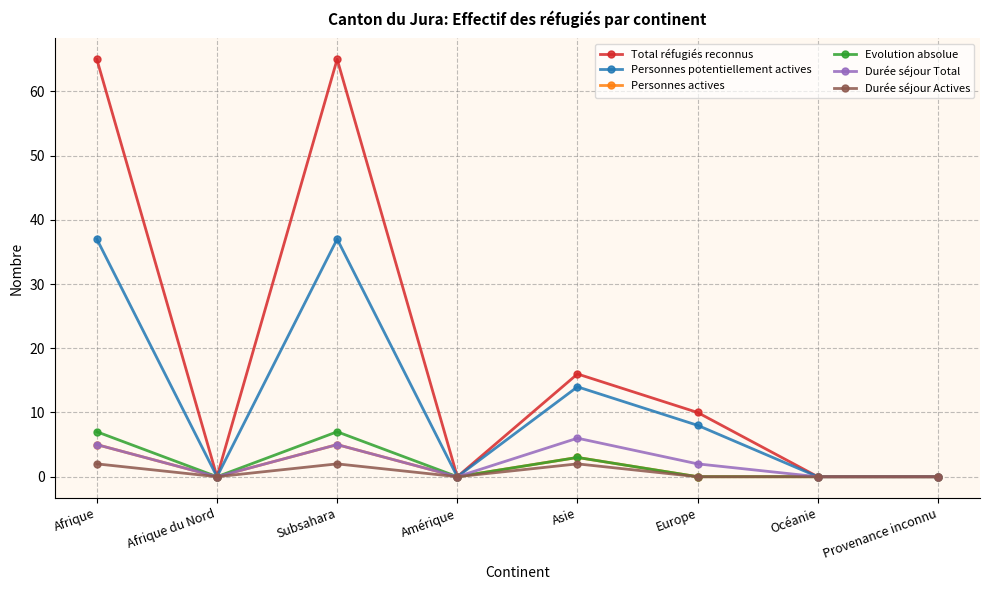

What is the sum of all Durée séjour Actives values?

6